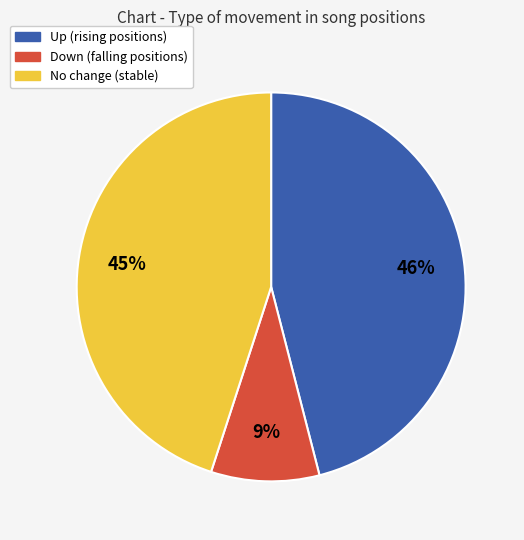

Is there any slice that represents more than half of the pie?

No